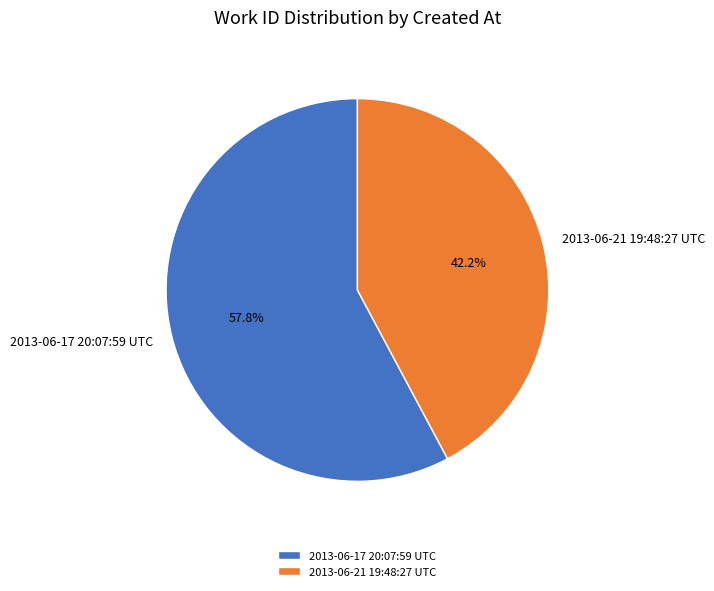

The 2013-06-21 19:48:27 UTC slice represents 42% of the pie. True or false?

True